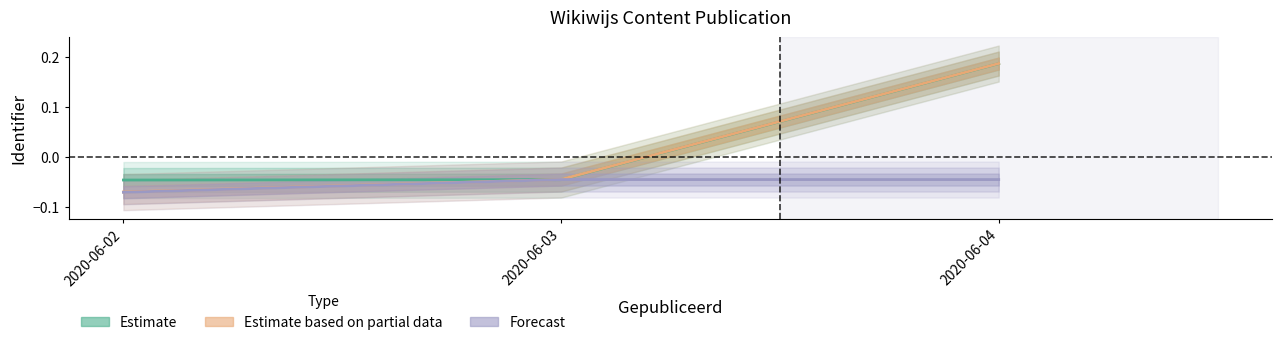

True or false: Estimate based on partial data has a value of -0.0 at 2020-06-02.

False